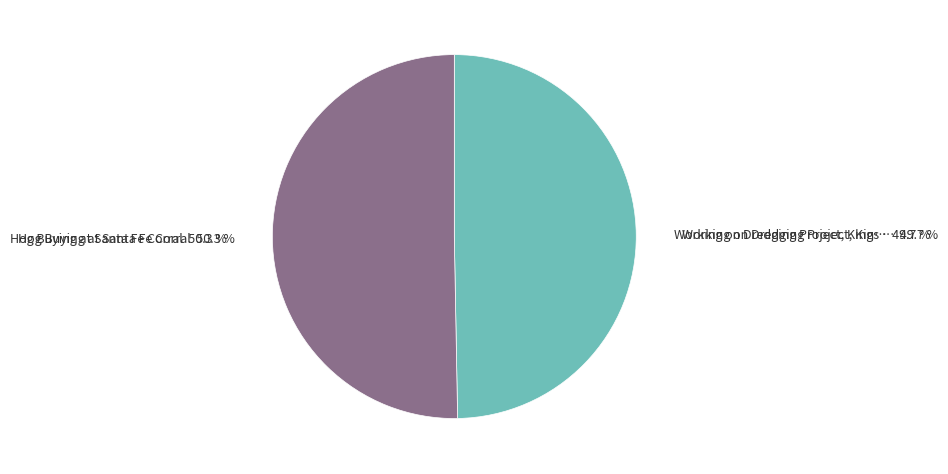

Is there a majority slice in this chart?

Yes